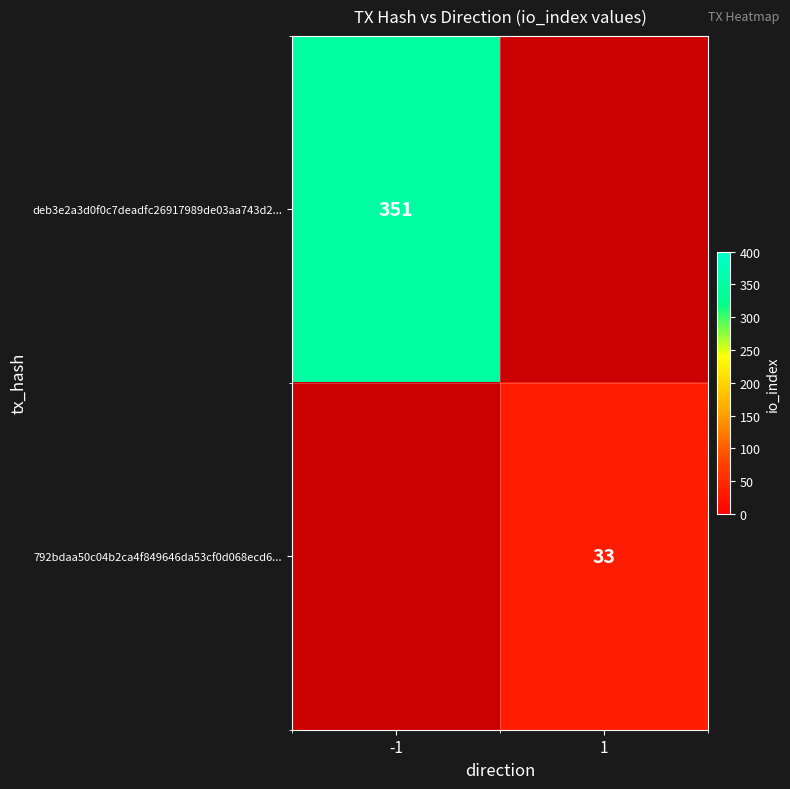

The 792bdaa50c04b2ca4f849646da53cf0d068ecd6... series shows 21 at 1. True or false?

False